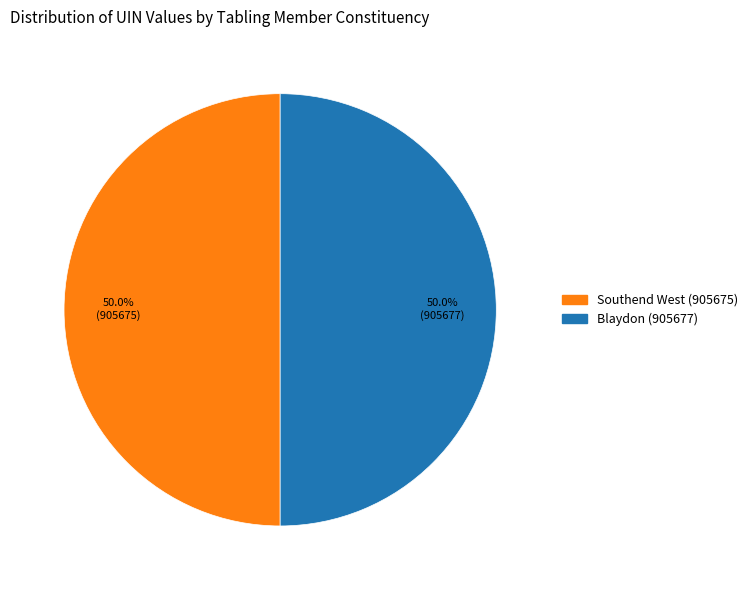

How many slices are in this pie chart?

2